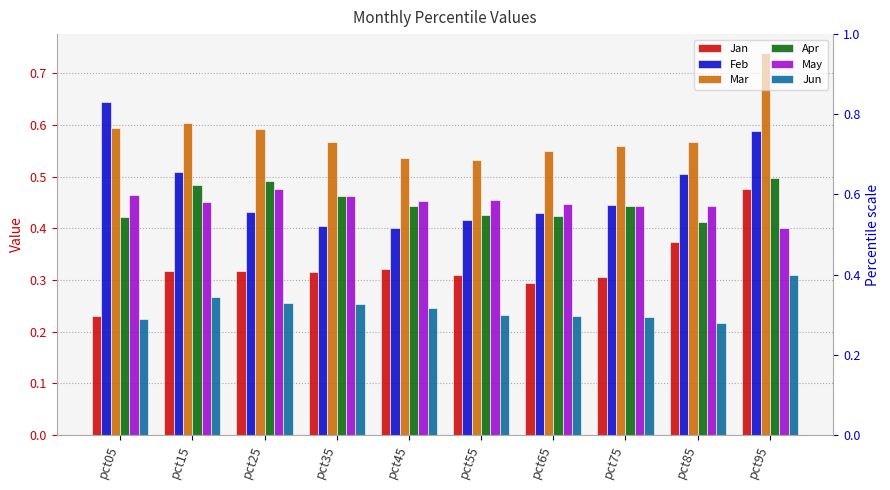

Between pct25 and pct05, which is larger?

pct25